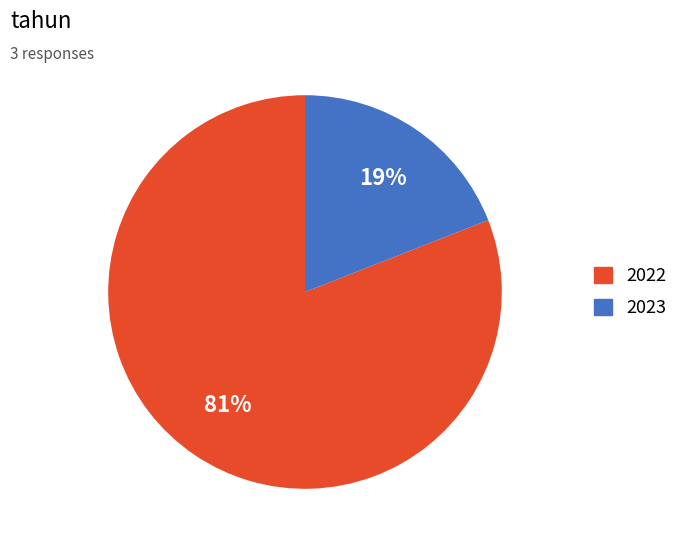

To the nearest percent, what portion does 2023 represent?

19%